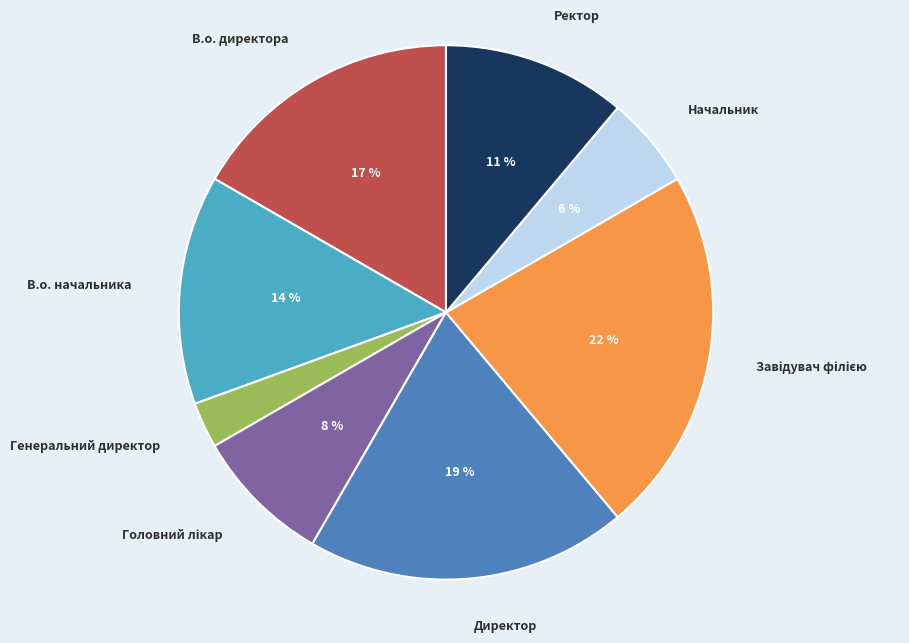

Which category has the smallest portion of the pie?

Генеральний директор